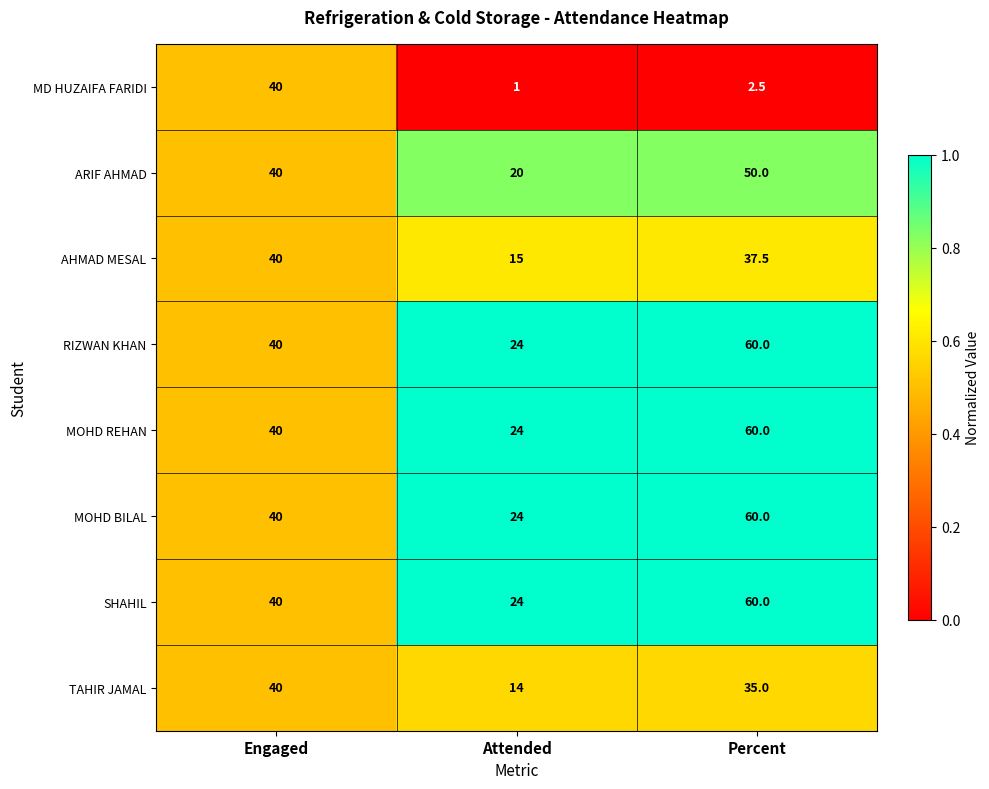

The RIZWAN KHAN series shows 24.0 at Attended. True or false?

True